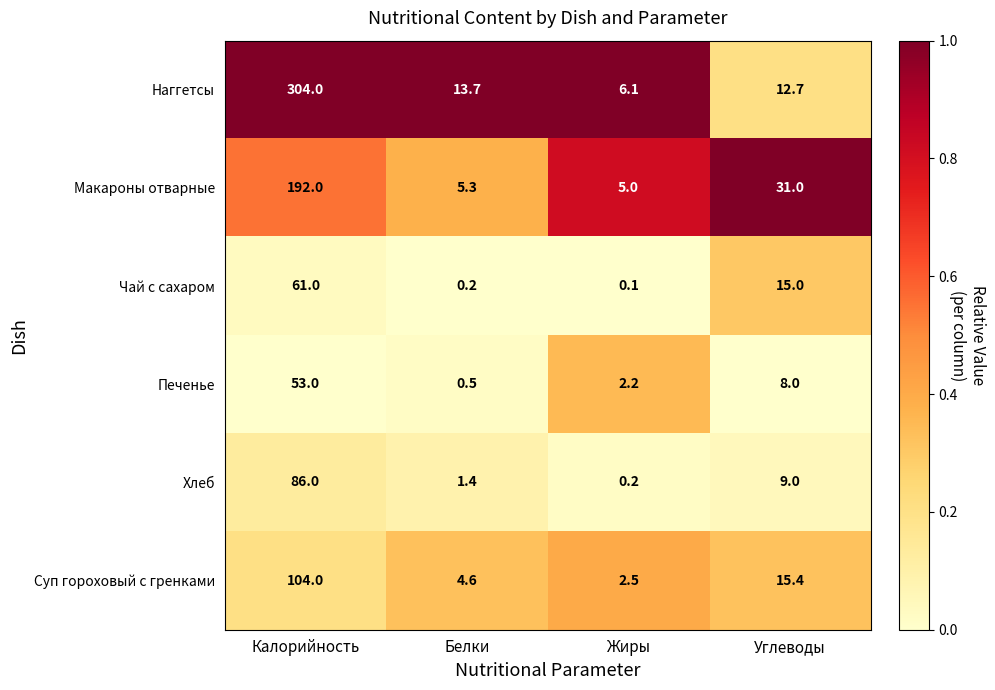

Which series has the largest range (max minus min)?

Наггетсы